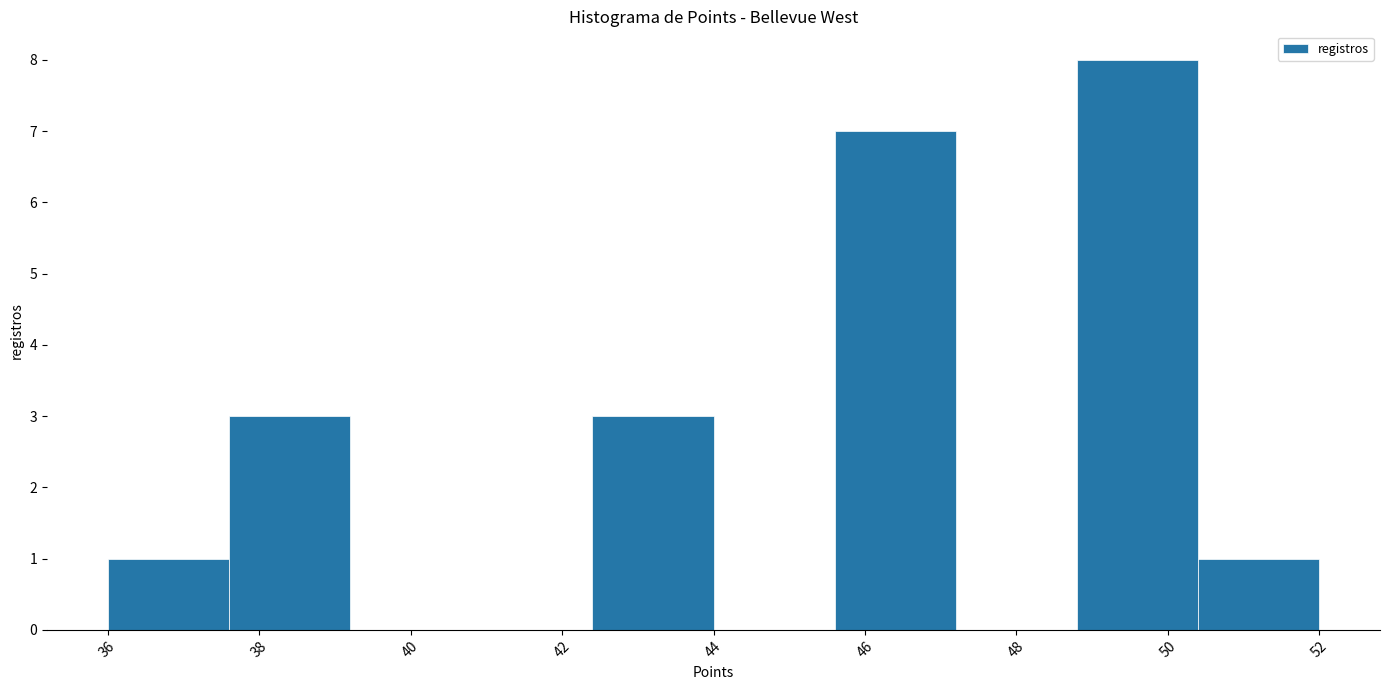

Reading left to right, transcribe this chart: for each bar, give the range it covers on the x-axis and its height. The values are not printed on the chart, so give them approximately, as read against the axis.

36.0 to 37.6: 1
37.6 to 39.2: 3
39.2 to 40.8: 0
40.8 to 42.4: 0
42.4 to 44.0: 3
44.0 to 45.6: 0
45.6 to 47.2: 7
47.2 to 48.8: 0
48.8 to 50.4: 8
50.4 to 52.0: 1